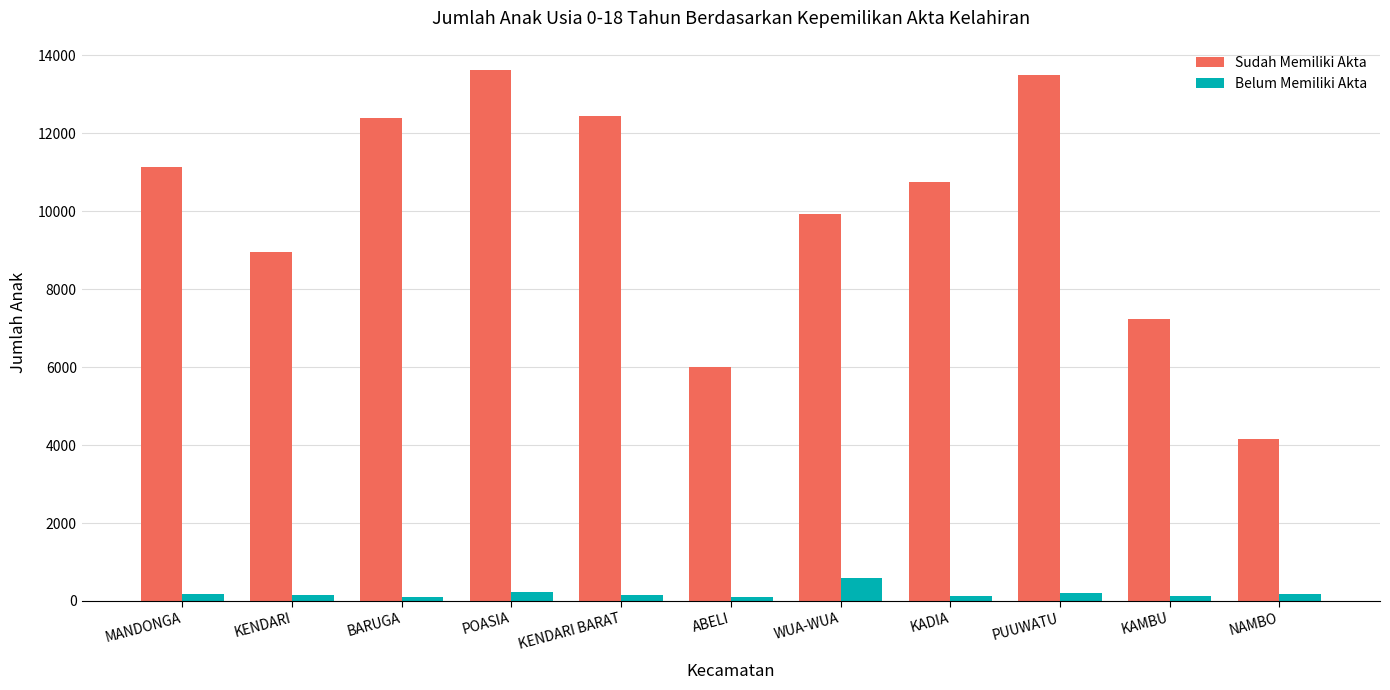

Is the value of Sudah Memiliki Akta at MANDONGA greater than the value of Belum Memiliki Akta at KADIA?

Yes